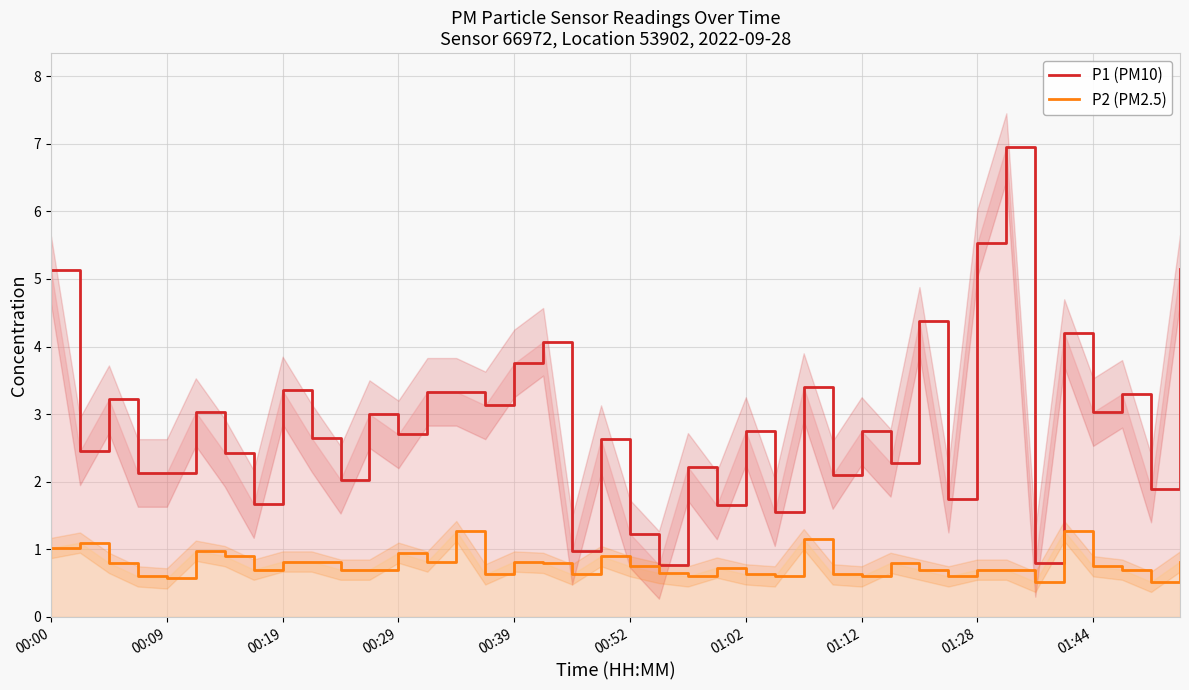

The P2 (PM2.5) series shows 1.1 at 01:02. True or false?

False